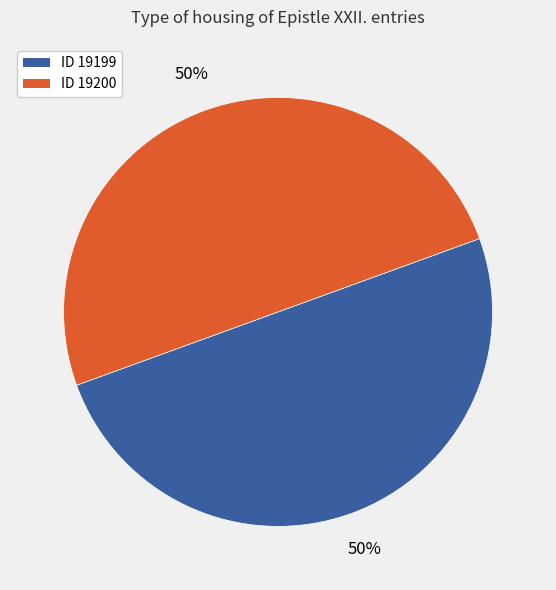

To the nearest percent, what is the average slice percentage?

50%